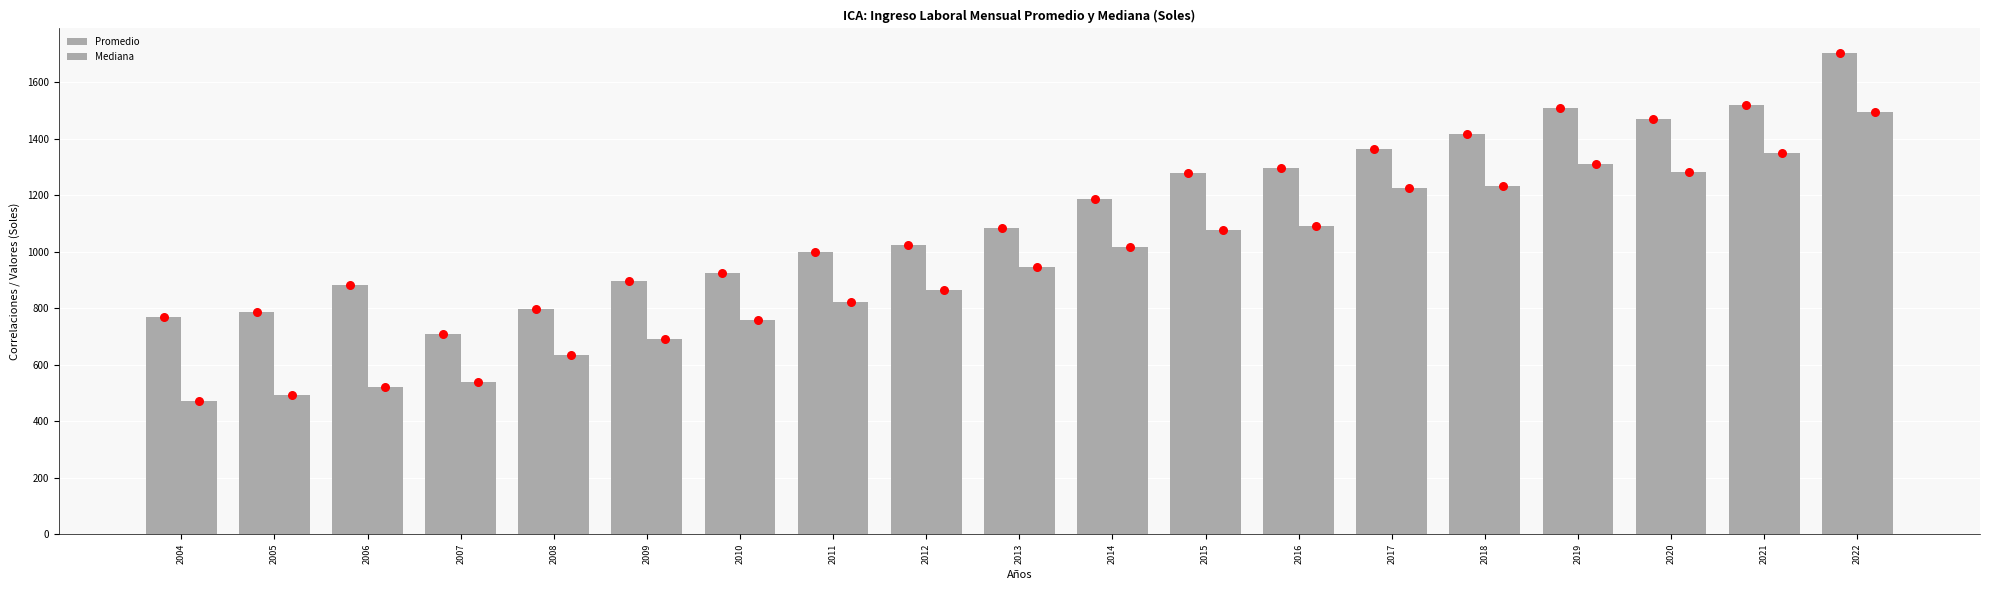

Which series reaches the minimum Y coordinate?

Mediana